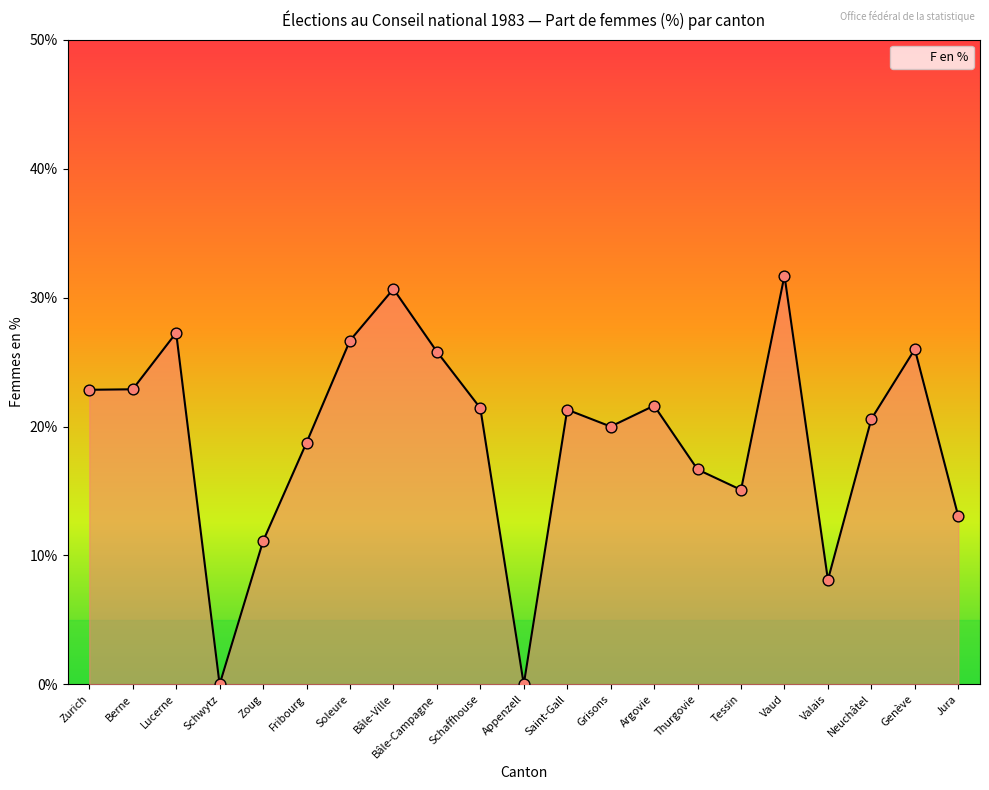

Approximately how many times larger is the value at Zoug compared to Valais?

1.4